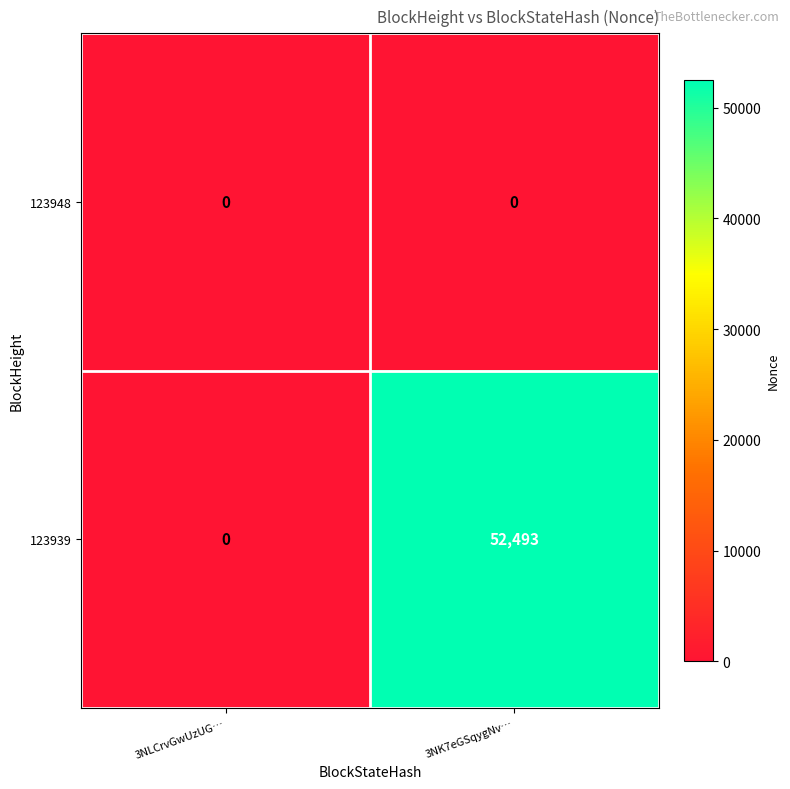

Is it true that 123948 equals 0 at 3NK7eGSqygNv…?

True